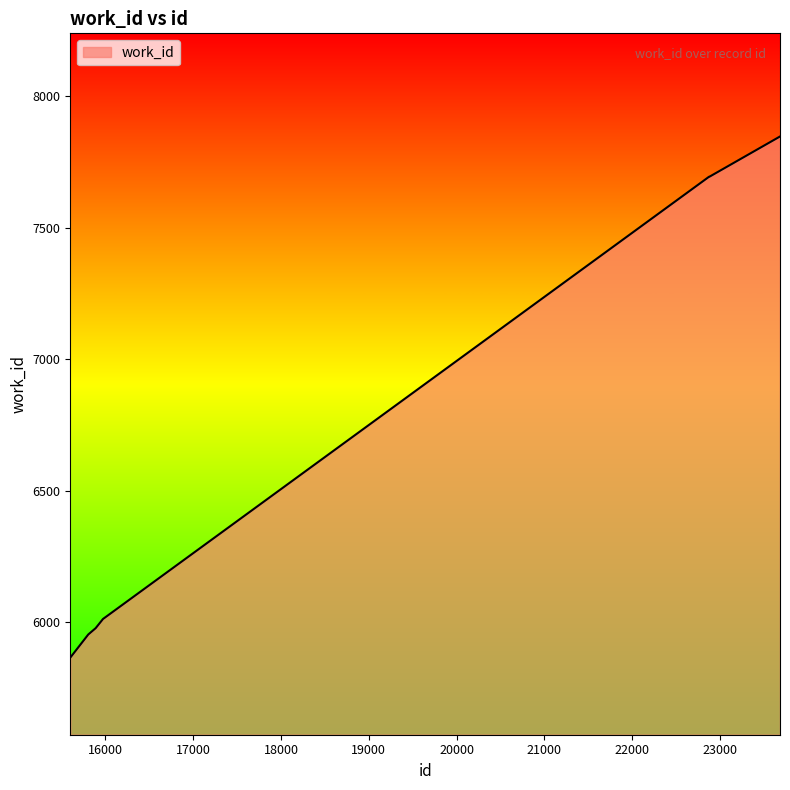

Count the number of data series in this chart.

1